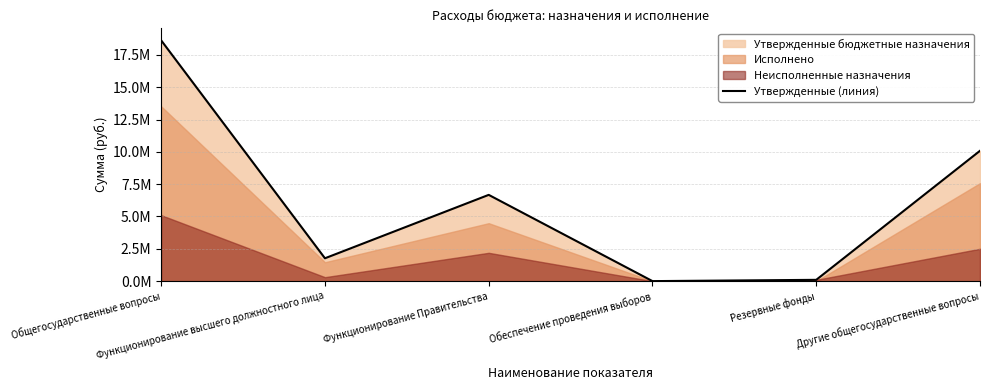

Where is the first local maximum?

Функционирование Правительства